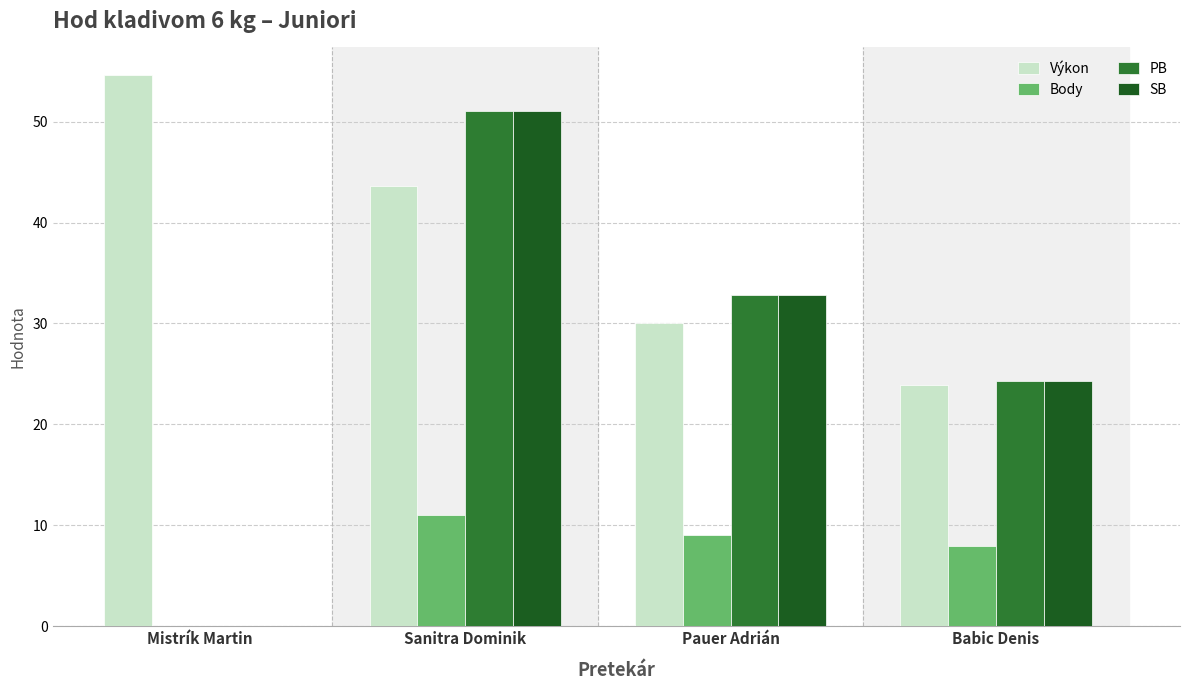

How many positive values does the Body series have?

3